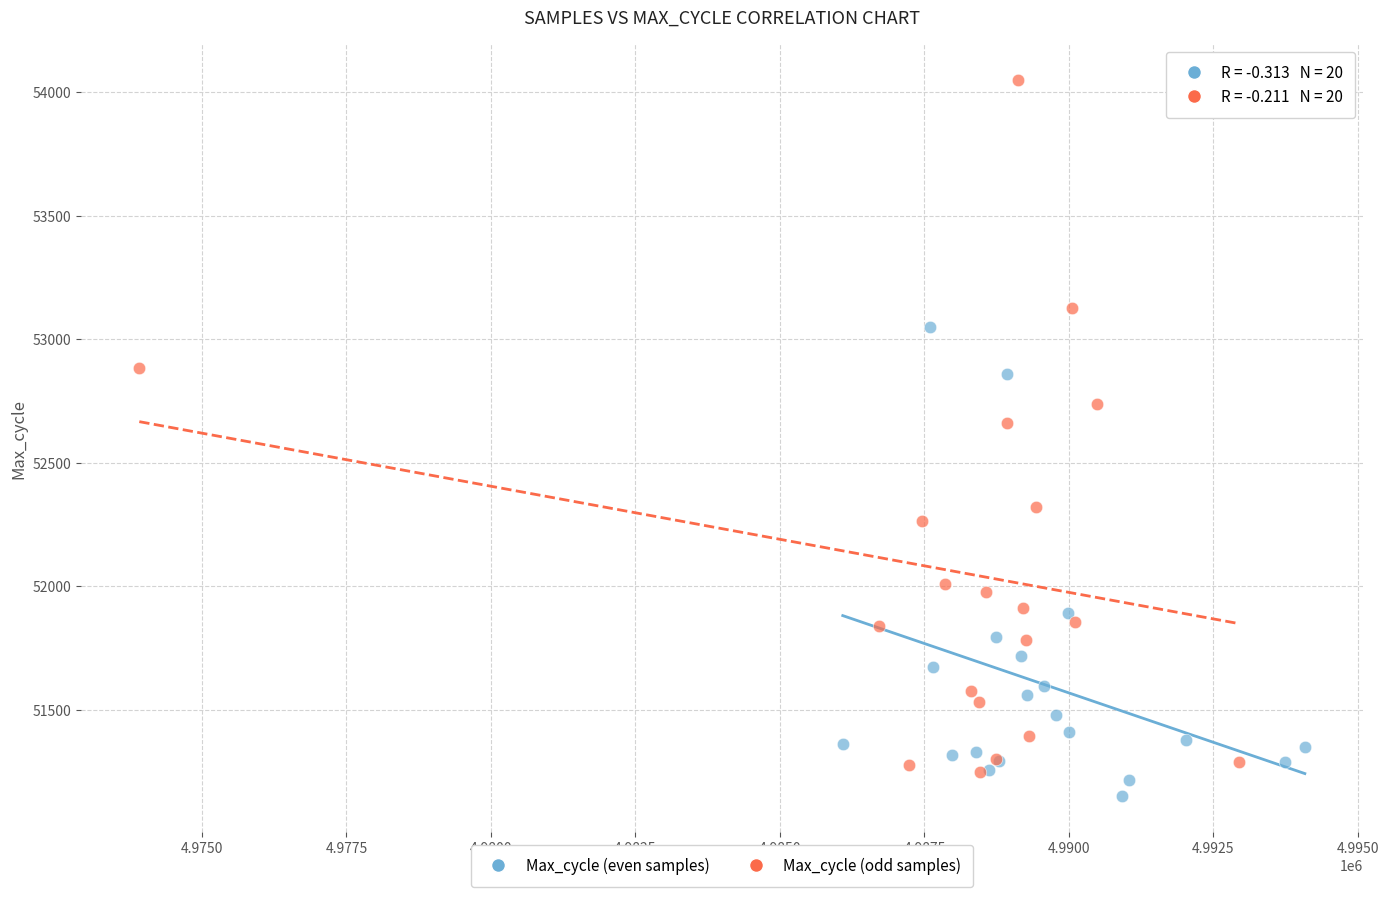

Which series has the largest Y range (max minus min)?

Max_cycle (odd samples)